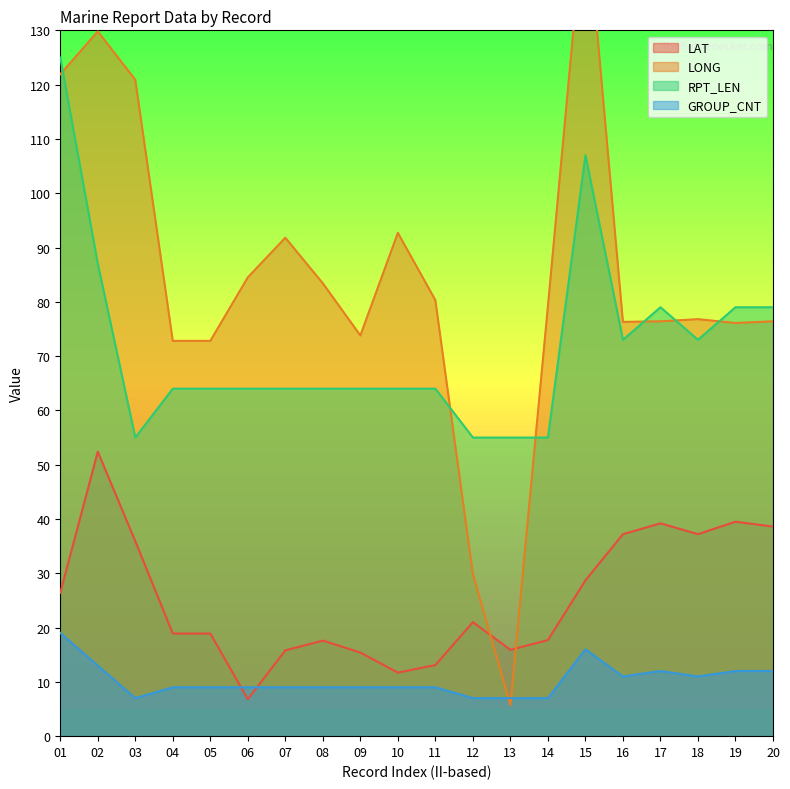

What is the average value of the GROUP_CNT series?

10.3